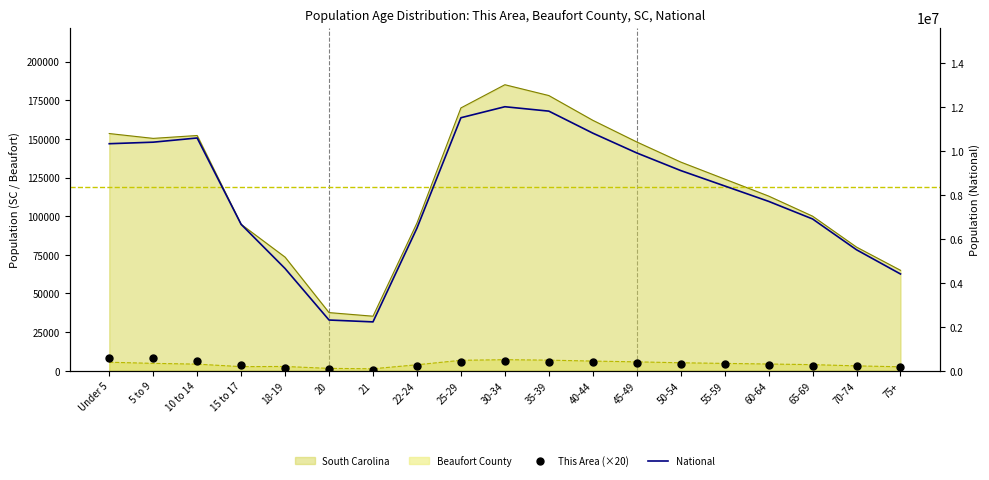

Which series has the largest total across all categories?

National